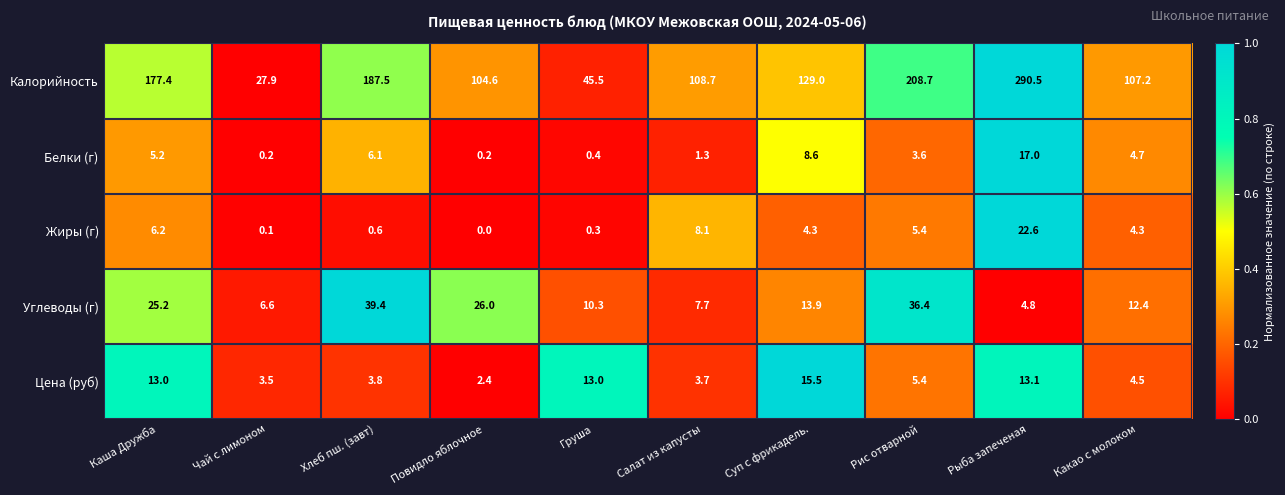

What is the difference between the maximum and second lowest values in the Углеводы (г) series?

32.8